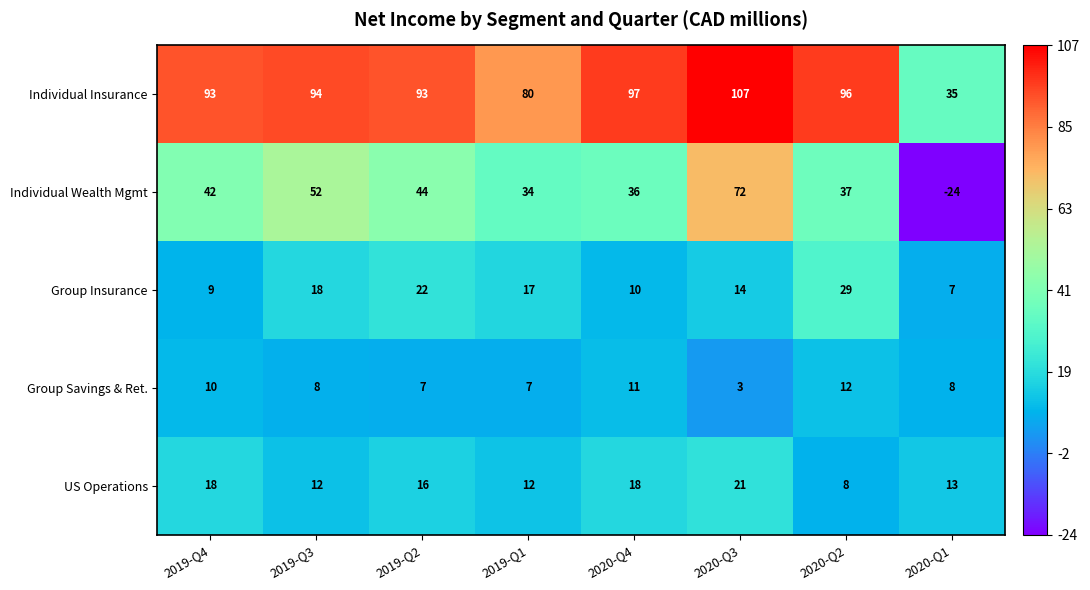

Is it true that Individual Insurance equals 97 at 2020-Q4?

True